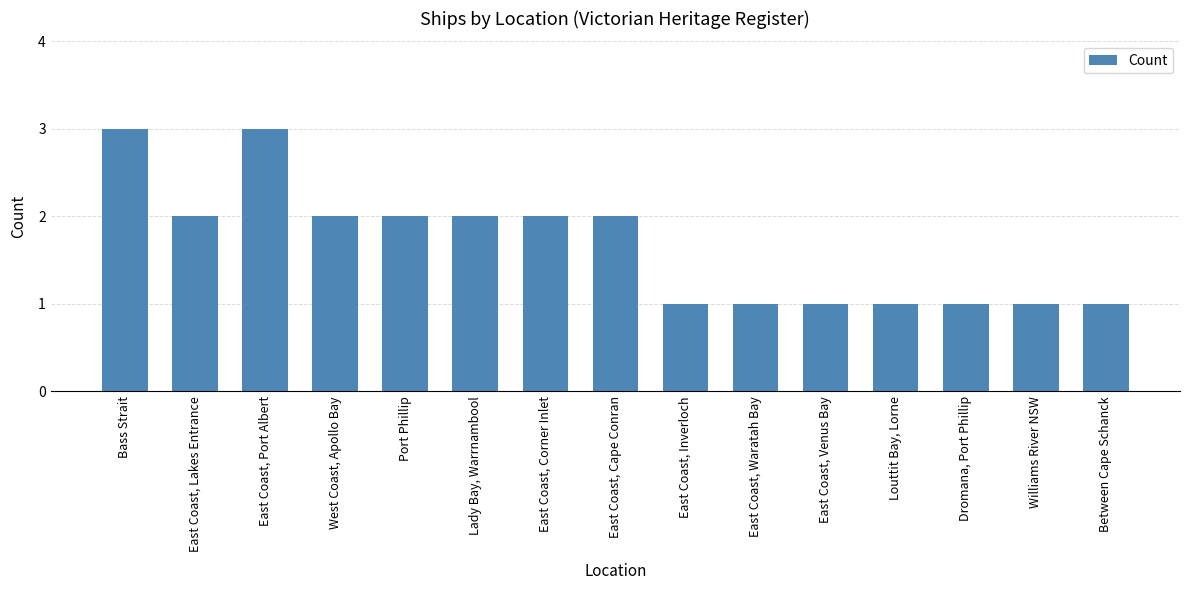

What is the label of the 4th bar from the left?

West Coast, Apollo Bay